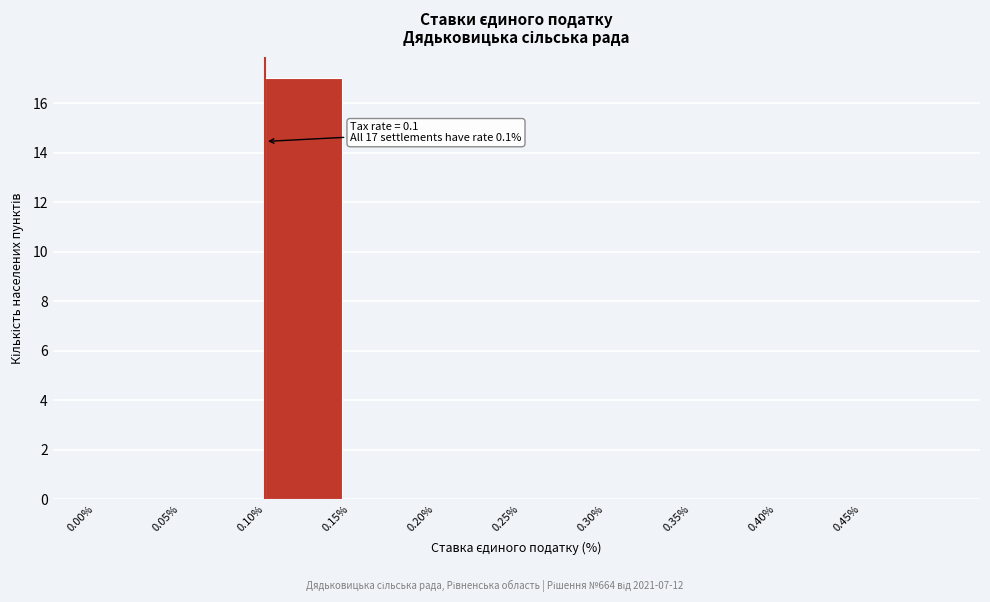

Over which range of the x-axis is the bar tallest?

0.10 to 0.15